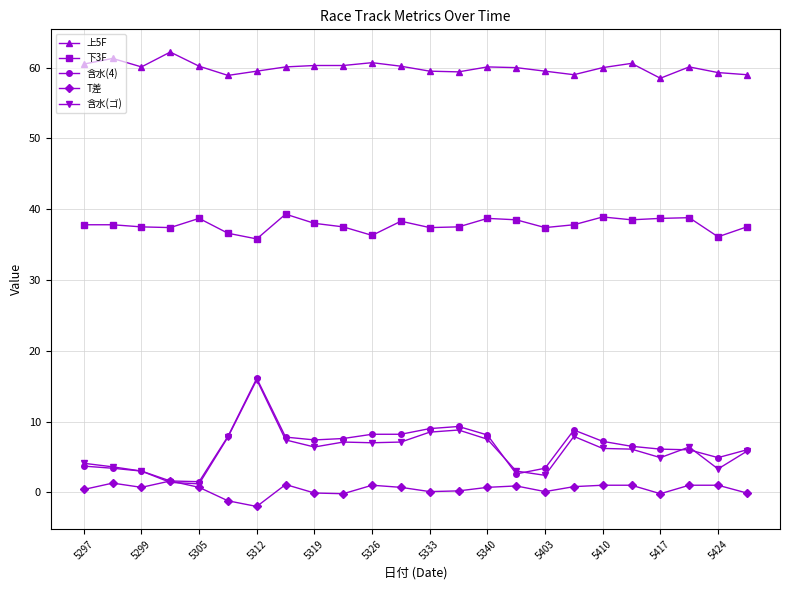

What is the value of the 含水(4) point at the 12th from the left?

8.2